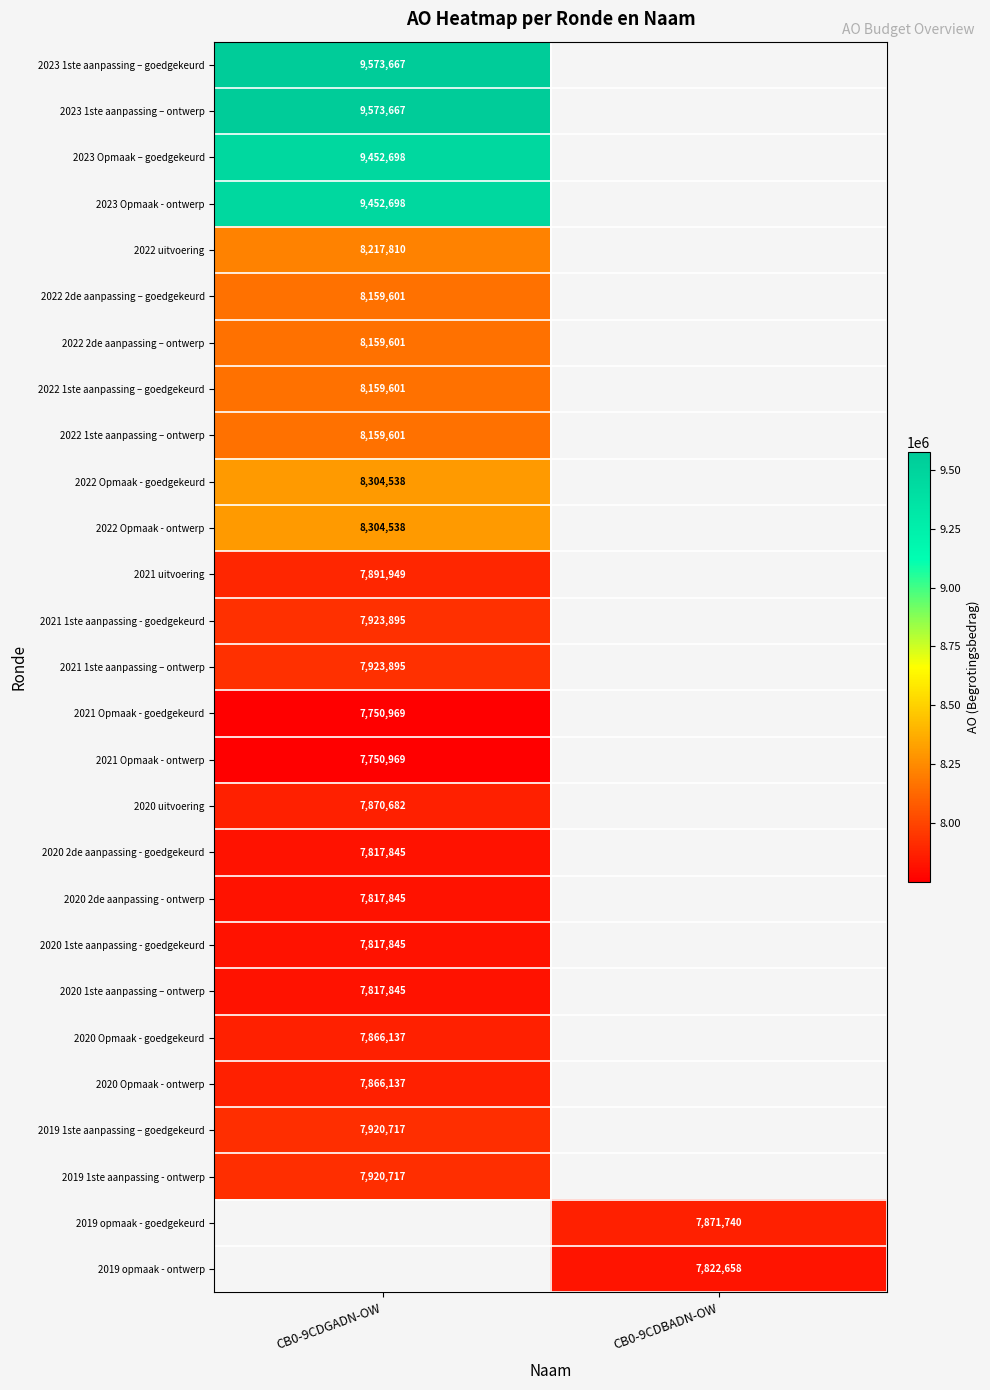

Which category has the highest value across all series?

CB0-9CDGADN-OW